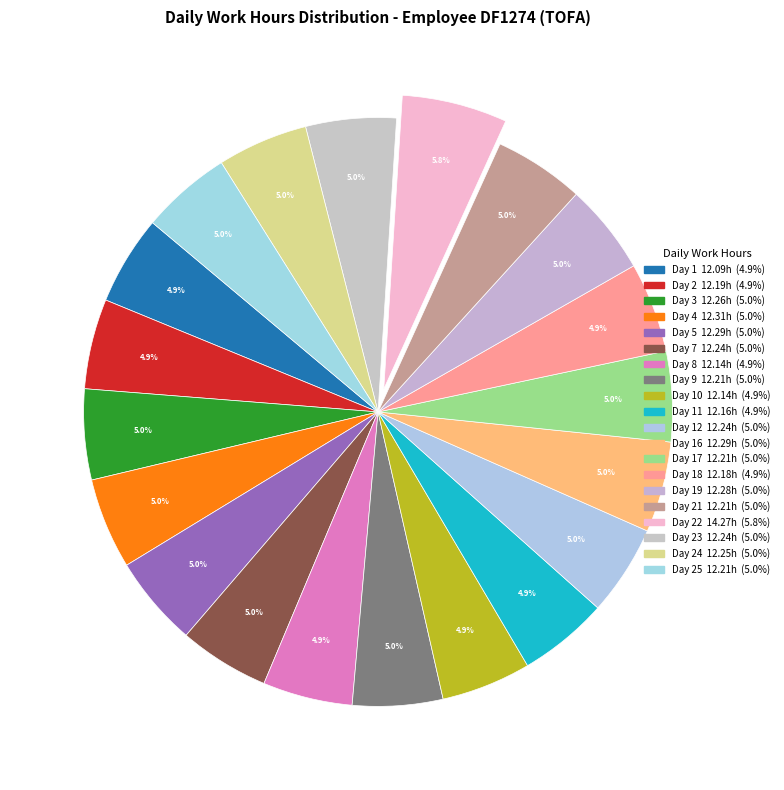

Count the number of slices in the pie.

20